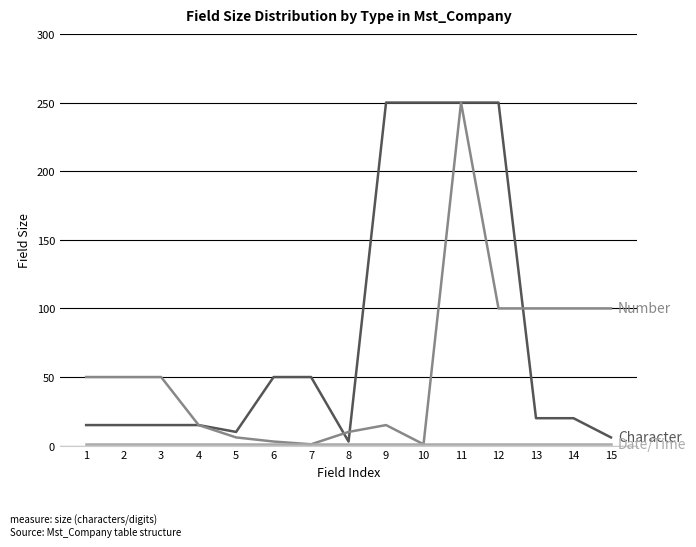

At which category is the sum across all series the highest?

11